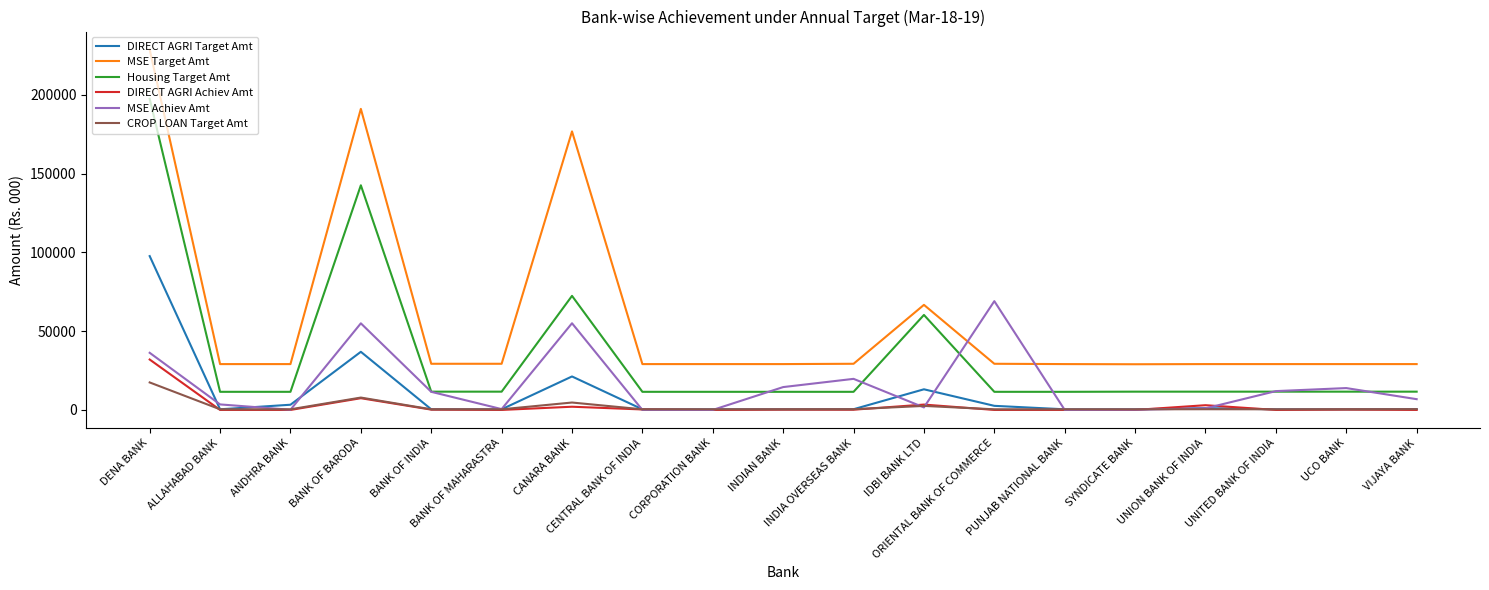

At which category does CROP LOAN Target Amt reach its first local peak?

BANK OF BARODA